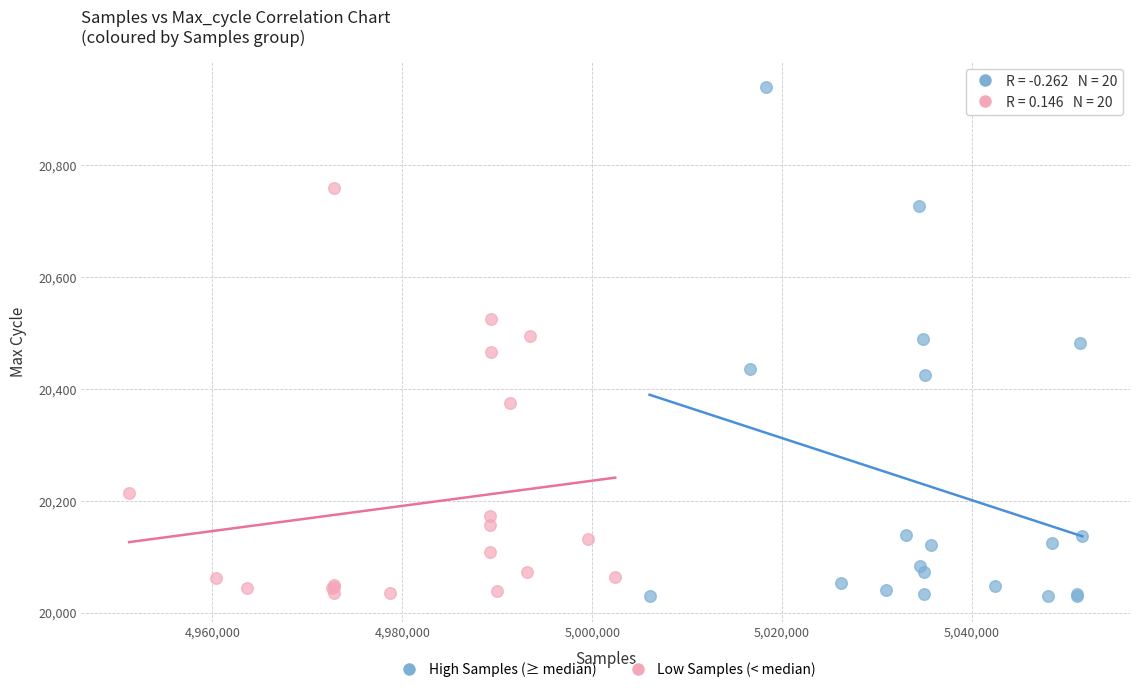

Which series reaches the maximum Y coordinate?

High Samples (≥ median)